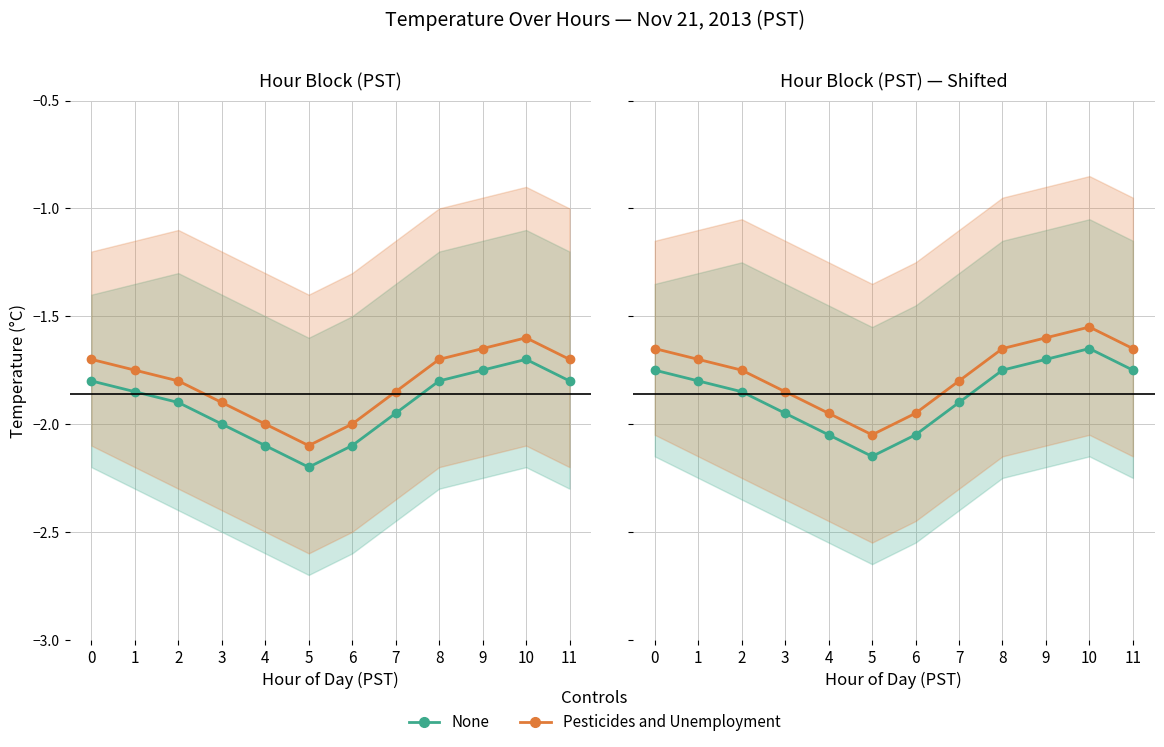

How many series are shown in this chart?

2